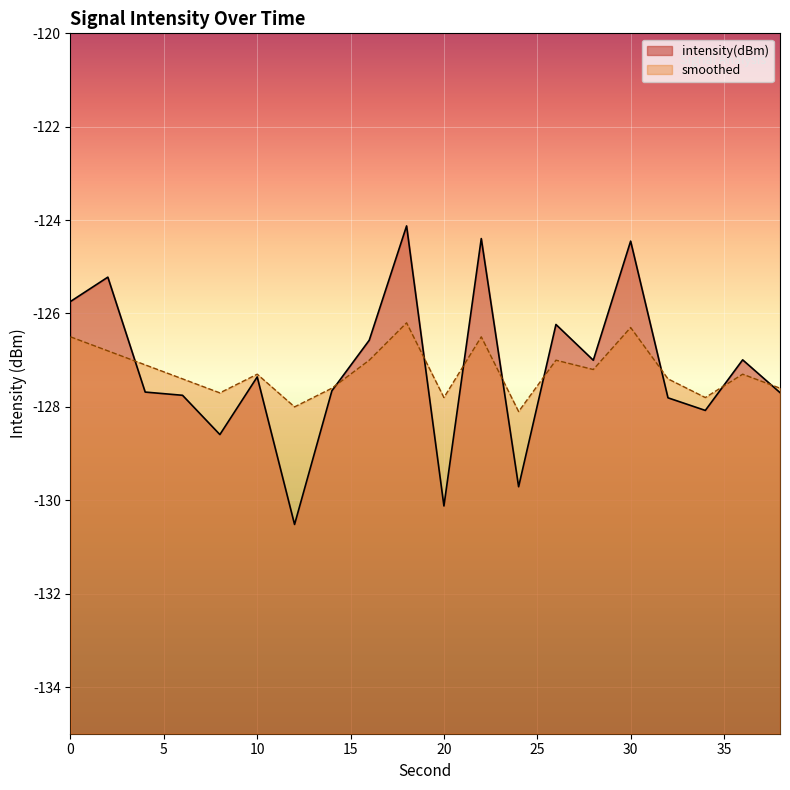

What are all the series names shown in the legend?

intensity(dBm), smoothed